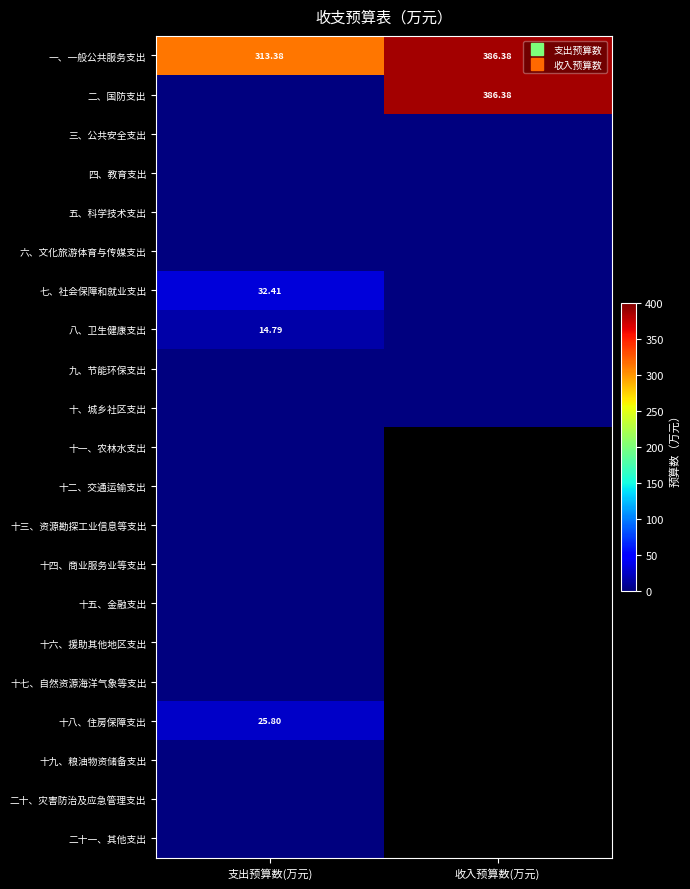

Which series has the largest range (max minus min)?

二、国防支出